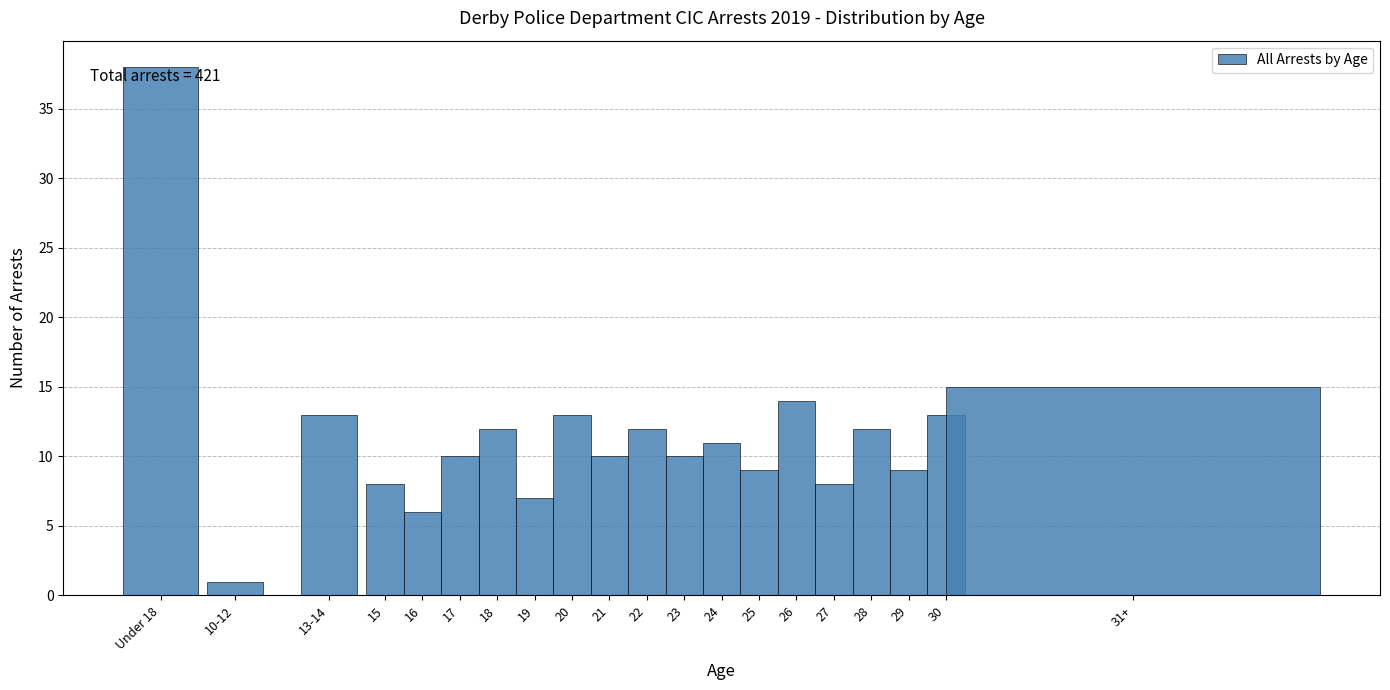

Reading left to right, extract all data points from this chart.

Under 18=38	10-12=1	13-14=13	15=8	16=6	17=10	18=12	19=7	20=13	21=10	22=12	23=10	24=11	25=9	26=14	27=8	28=12	29=9	30=13	31+=15